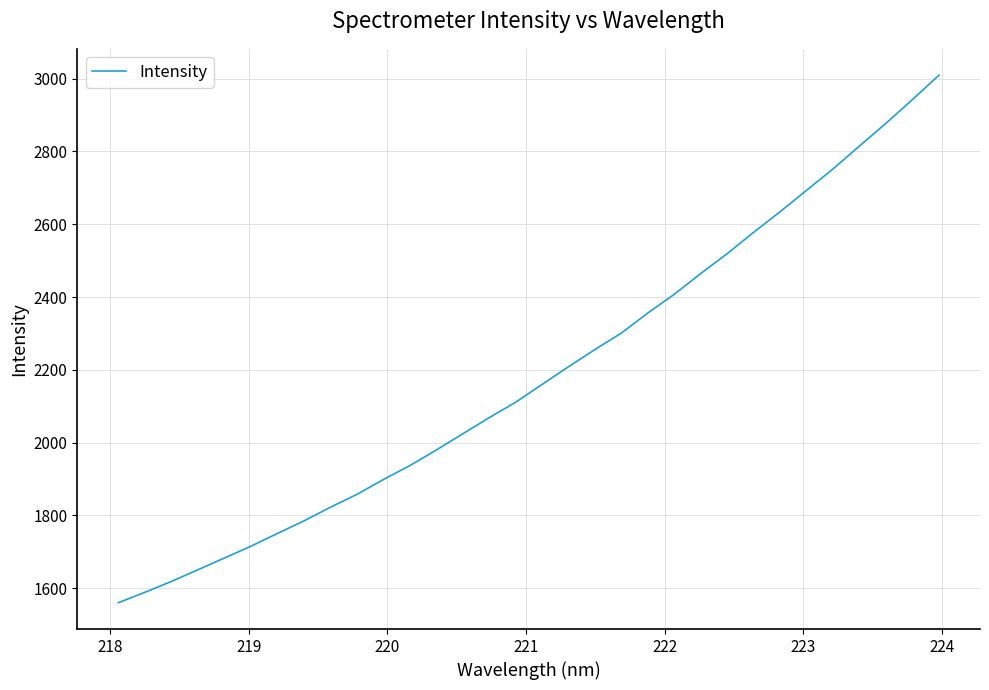

What is the minimum value shown in the chart?

1560.5